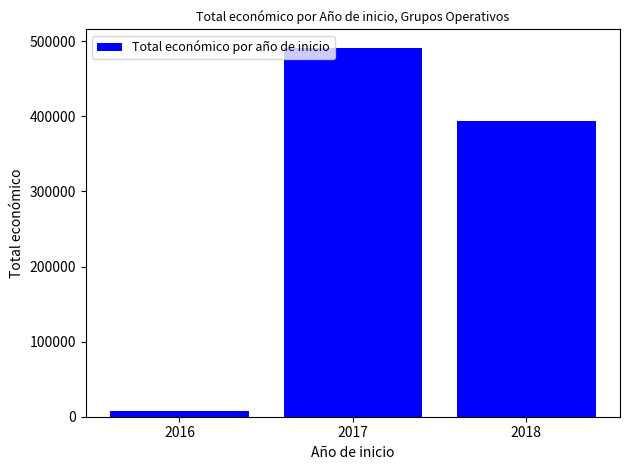

Reading right to left, list all the values displayed in this chart.

2018=393543	2017=491483	2016=7980